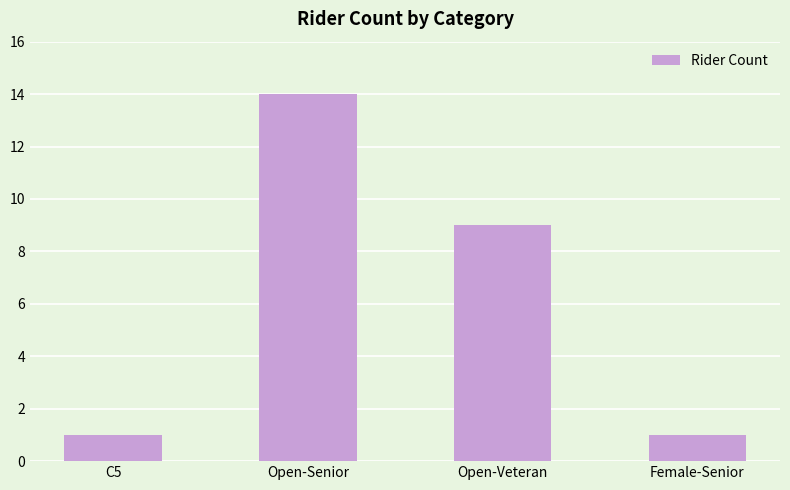

How many data points are less than 9?

2